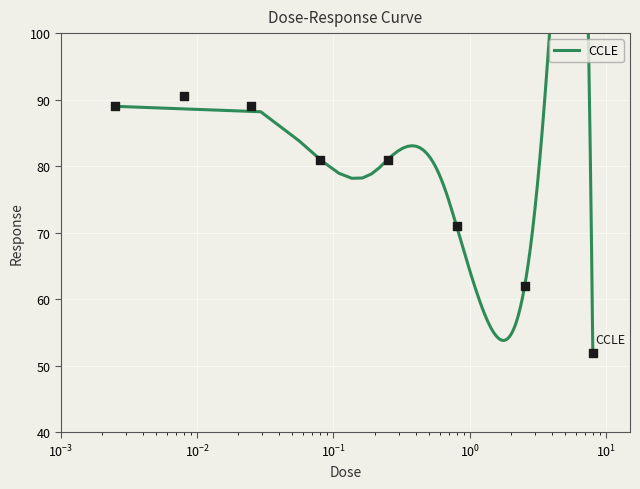

What is the ratio of the value at 0.008 to the value at 0.0025?

1.0